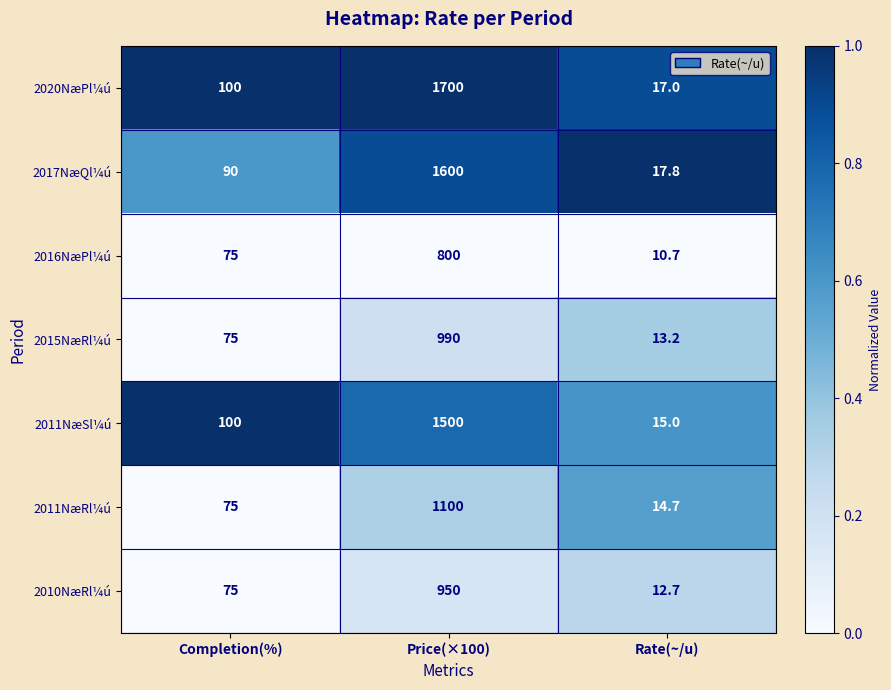

Reading right to left, list all the values displayed in this chart.

2020NæPl¼ú: 17.0	1700.0	100.0
2017NæQl¼ú: 17.8	1600.0	90.0
2016NæPl¼ú: 10.7	800.0	75.0
2015NæRl¼ú: 13.2	990.0	75.0
2011NæSl¼ú: 15.0	1500.0	100.0
2011NæRl¼ú: 14.7	1100.0	75.0
2010NæRl¼ú: 12.7	950.0	75.0